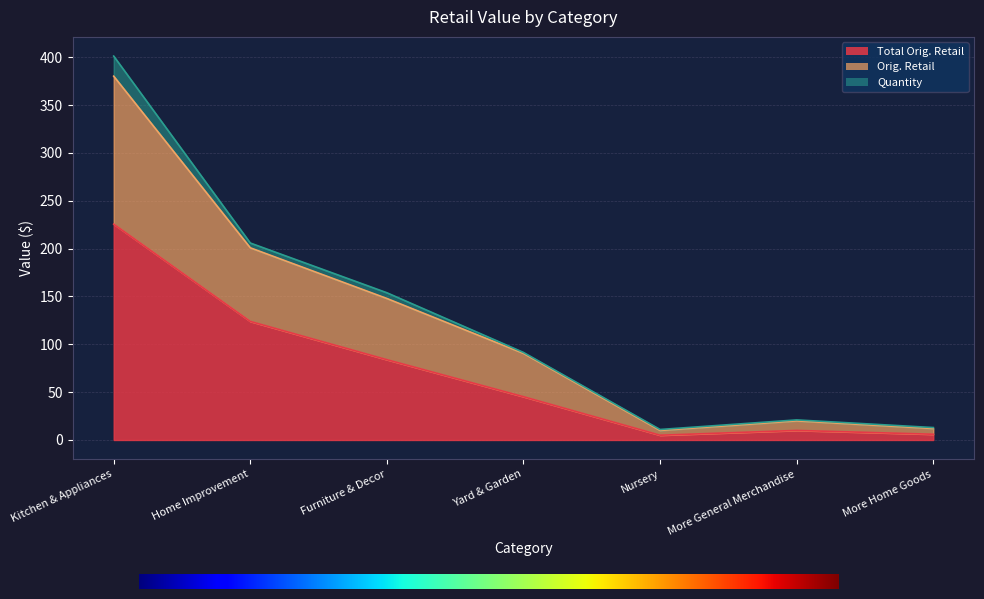

True or false: Total Orig. Retail has a value of 225.6 at Kitchen & Appliances.

True